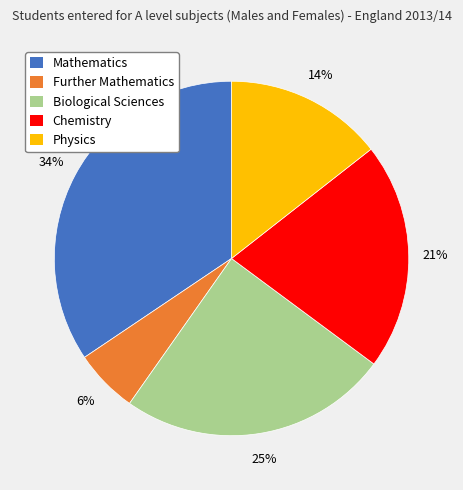

Which has a higher value, Physics or Biological Sciences?

Biological Sciences